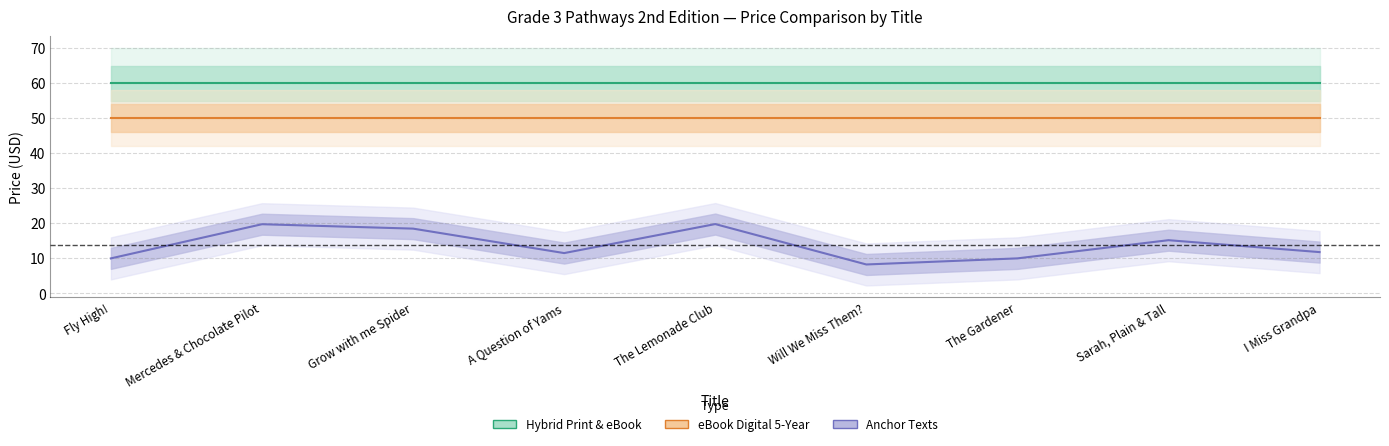

True or false: Hybrid Print & eBook has more than 2 points higher than both neighbors.

False